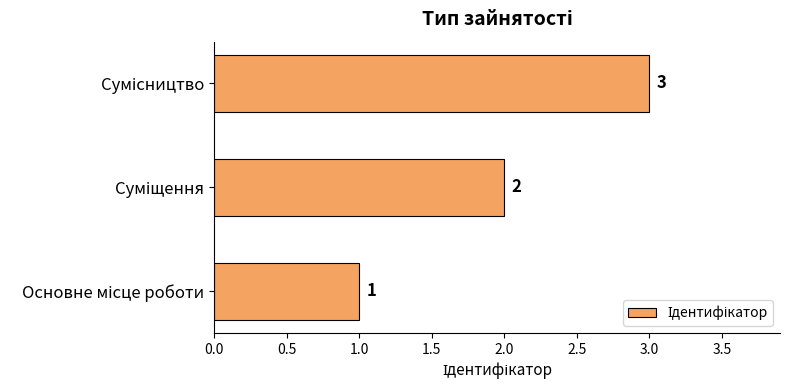

Count the values in the range 1 to 3.

3